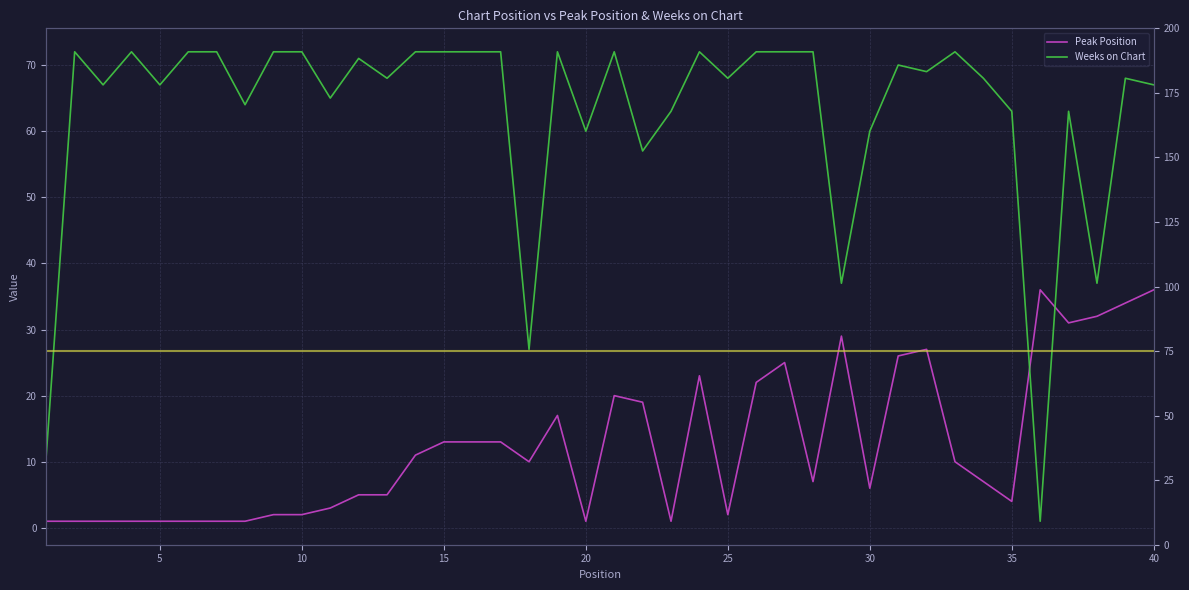

True or false: Weeks Reference and Peak Position cross at least once.

False